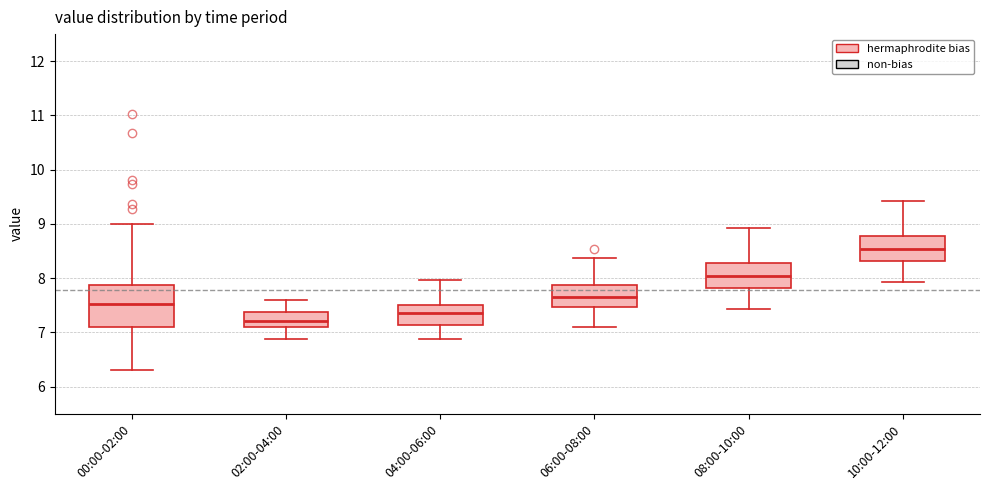

Where does the upper whisker of the box for 04:00-06:00 end on the y-axis? The values are not printed on the chart, so give them approximately, as read against the axis.

8.0